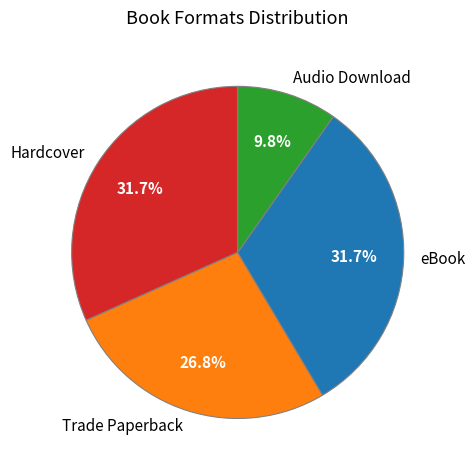

Which slice is the smallest?

Audio Download